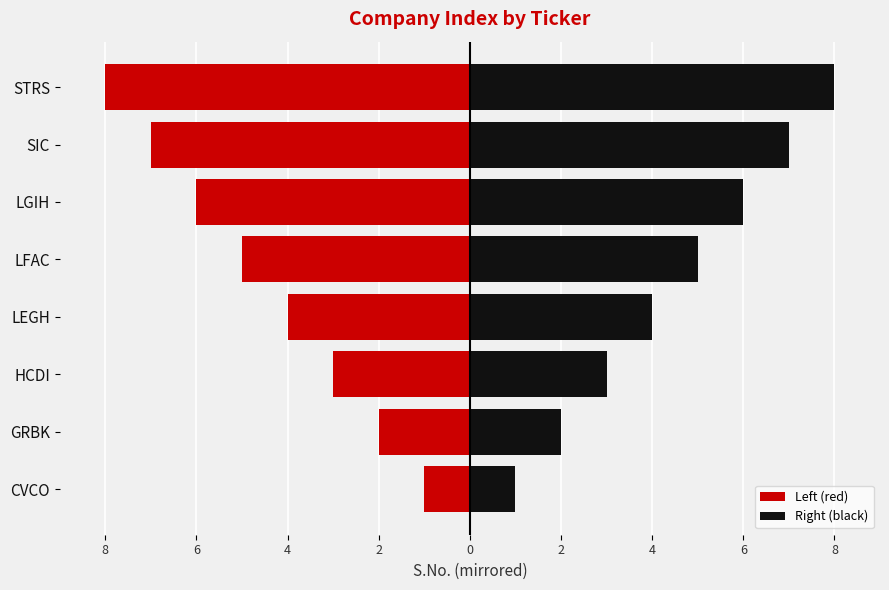

Between SIC and STRS, which is larger?

SIC